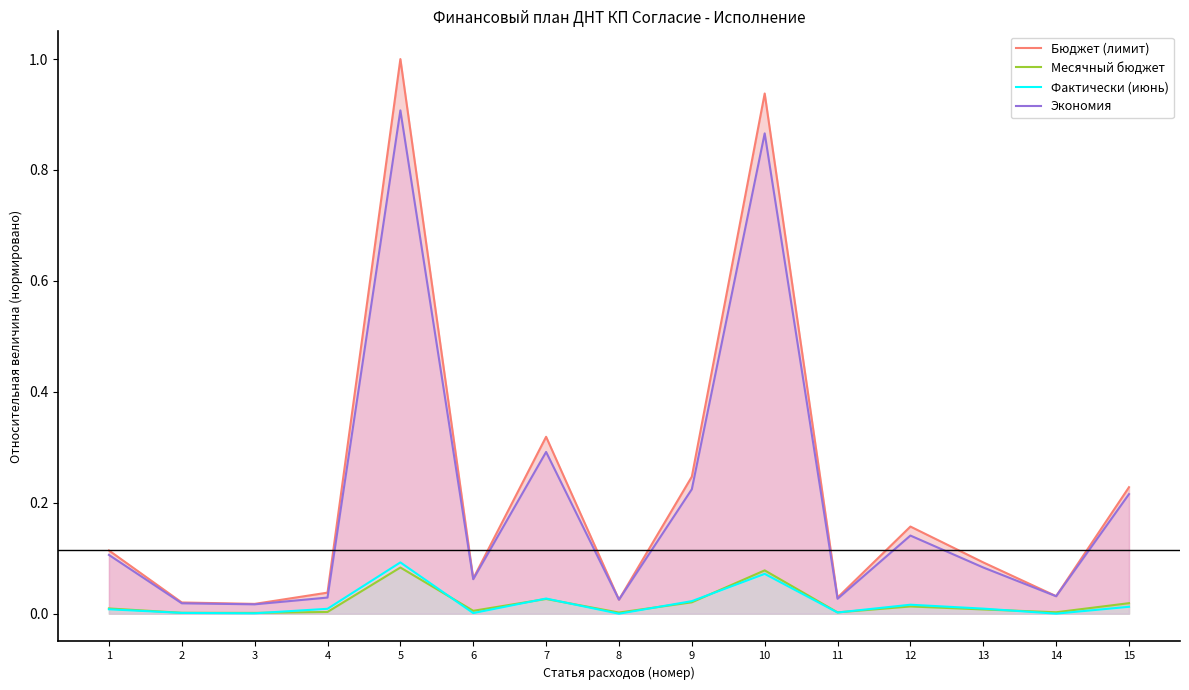

What is the difference between the second highest and minimum values in the Бюджет (лимит) series?

0.9